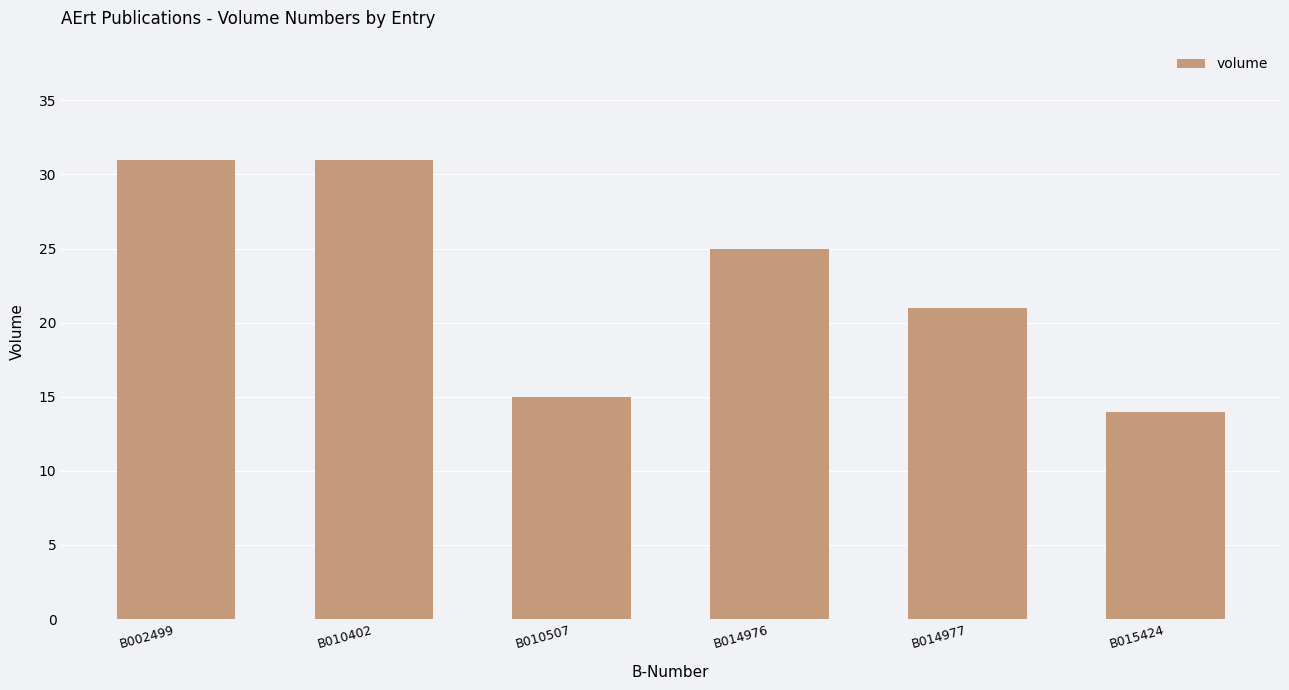

What value does the data have at B014976, to the nearest 5?

25